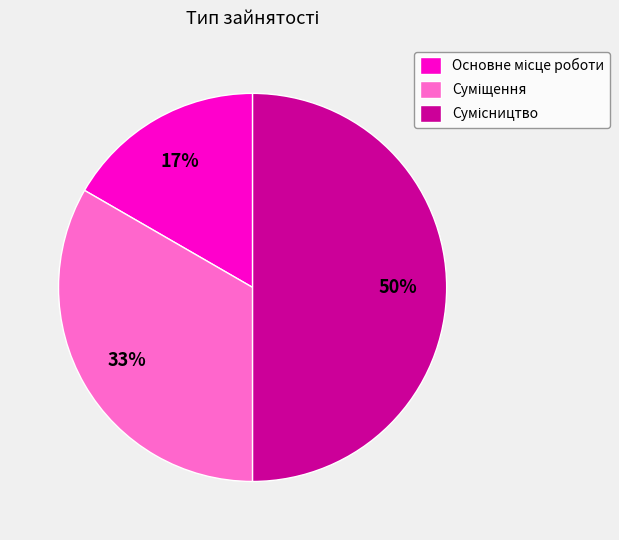

To the nearest percent, what is the average slice percentage?

33%